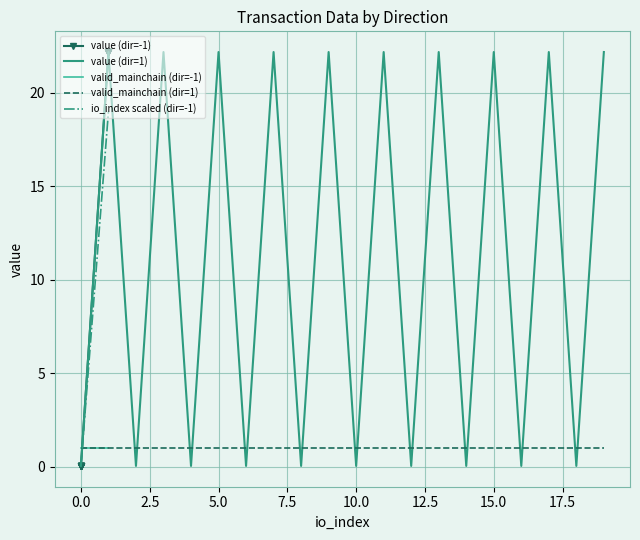

What is the maximum value for value (dir=1)?

22.2